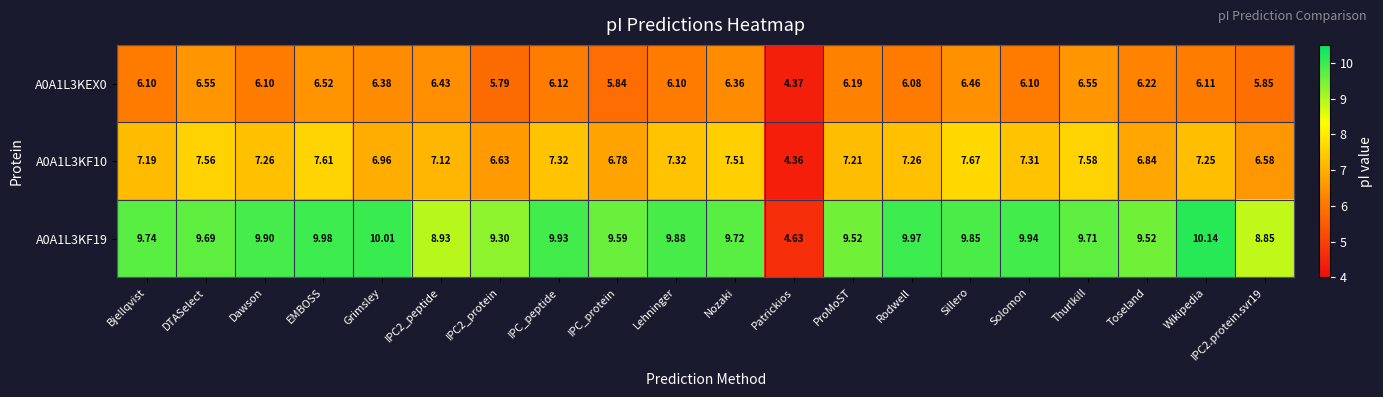

Rank the series by their maximum value, from lowest to highest.

A0A1L3KEX0, A0A1L3KF10, A0A1L3KF19